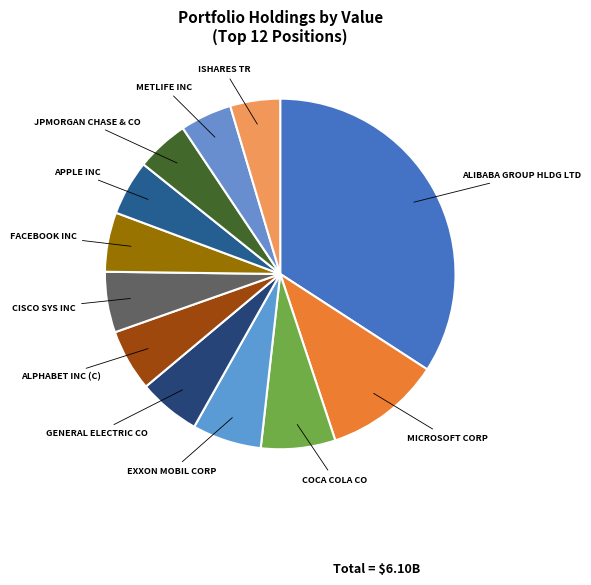

Is it true that COCA COLA CO is 1% of the pie?

False